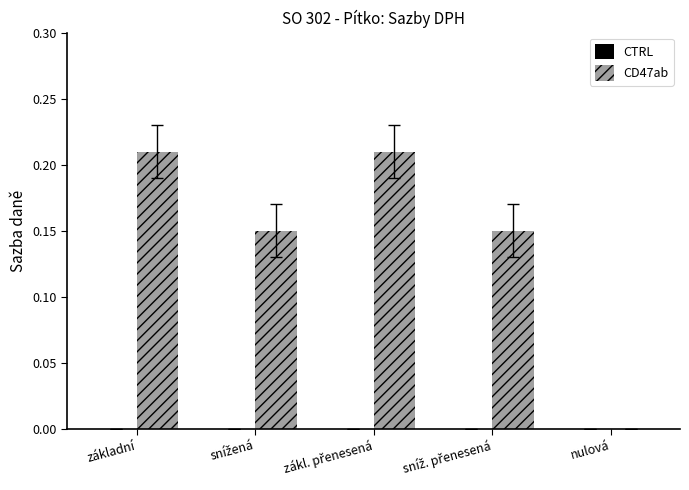

Between nulová and základní, which is larger?

základní